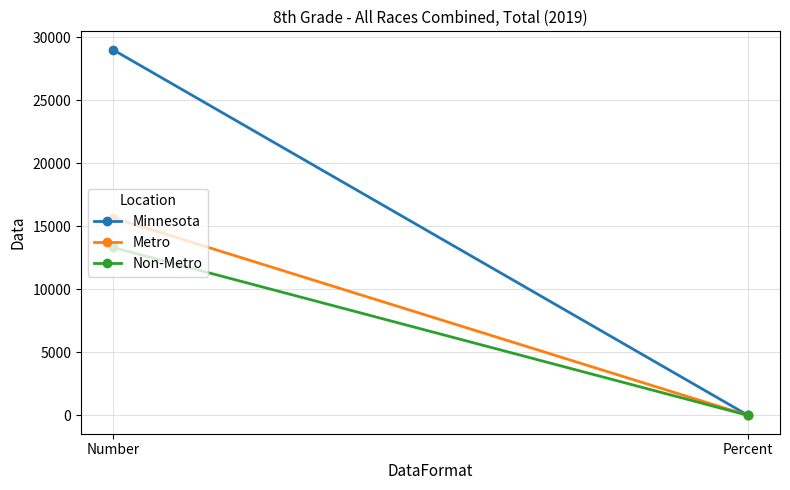

Between Percent and Number, which is larger?

Number